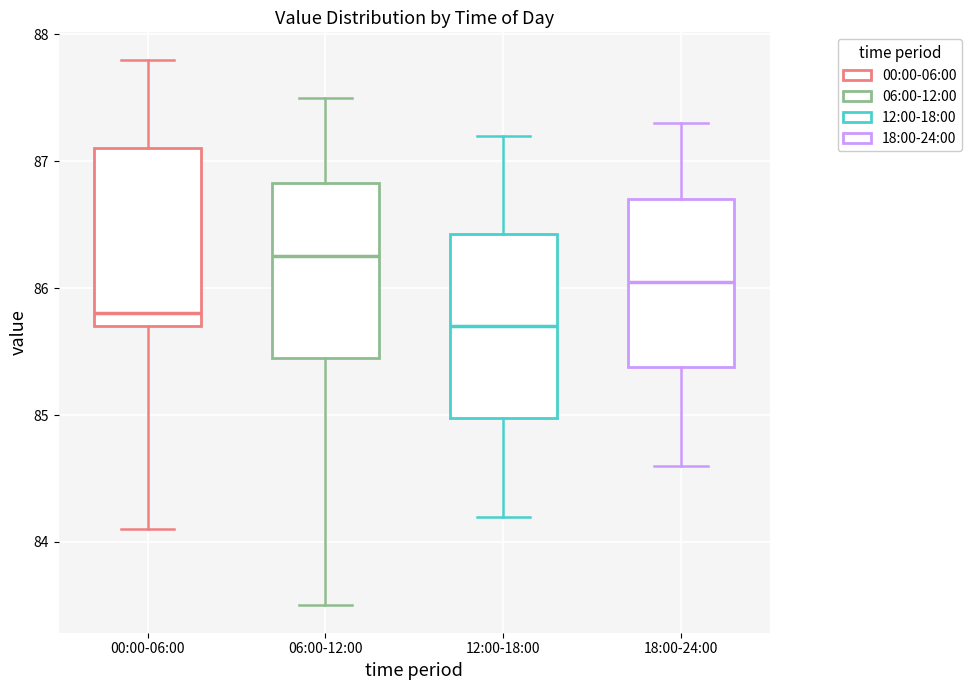

Where does the median line of the box for 06:00-12:00 sit on the y-axis? The values are not printed on the chart, so give them approximately, as read against the axis.

86.3